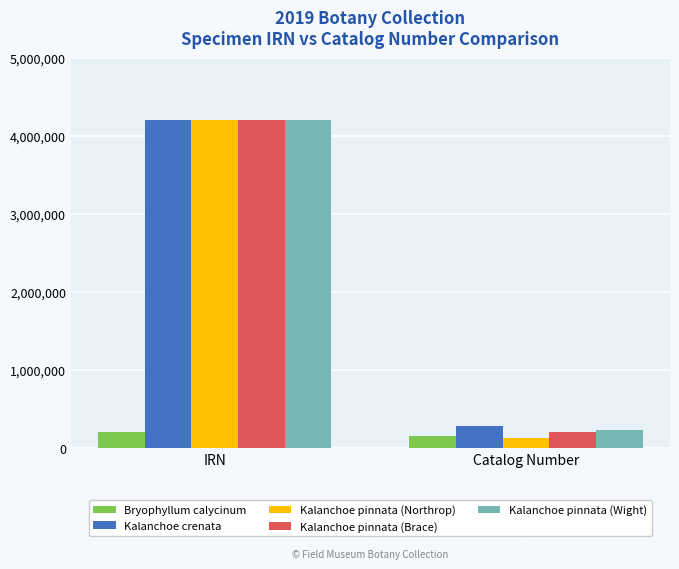

What is the maximum value for Kalanchoe crenata?

4198489